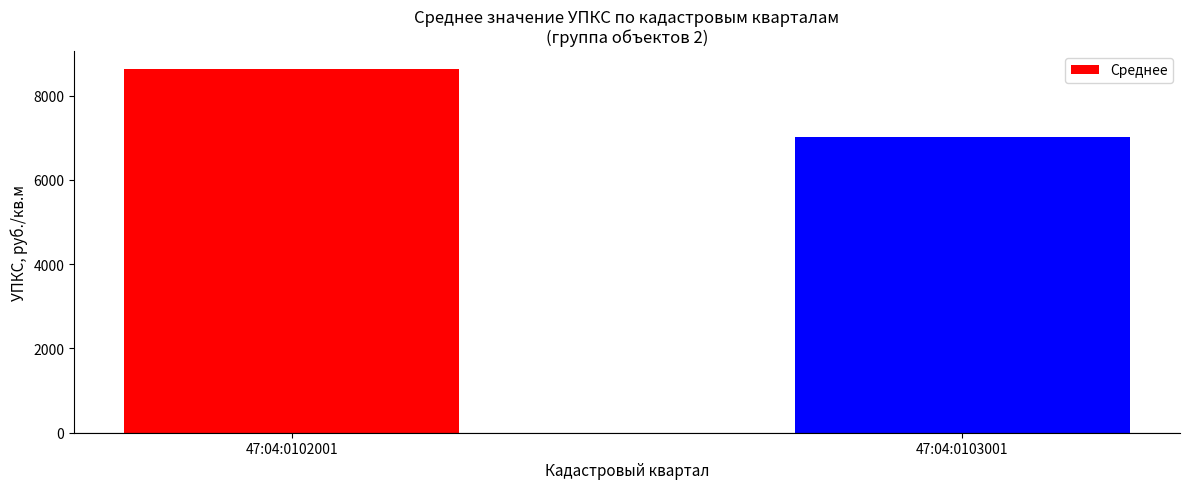

What is the sum of the values at 47:04:0102001 and 47:04:0103001?

15638.9